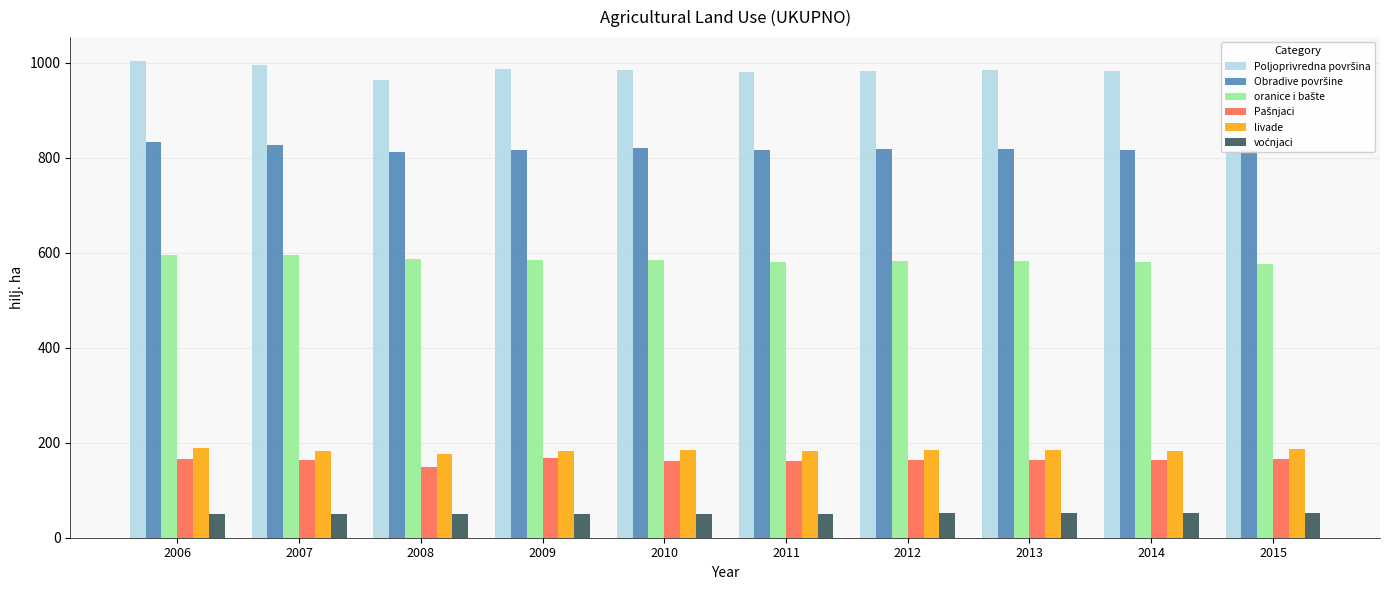

The value of livade at 2007 is 182. True or false?

True